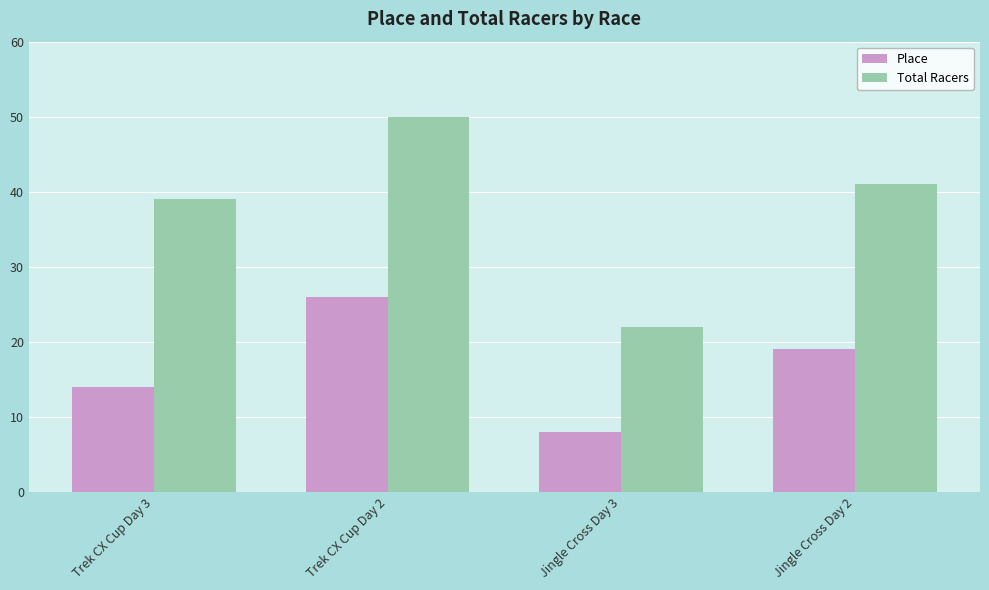

What is the difference between the maximum and minimum values in the Total Racers series?

28